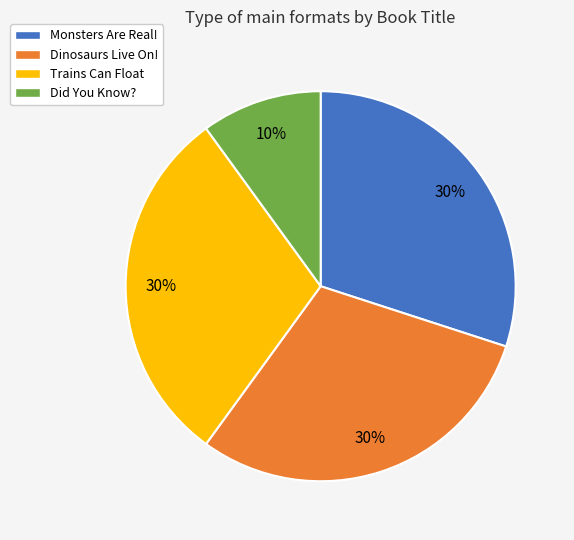

How many segments does this pie chart have?

4